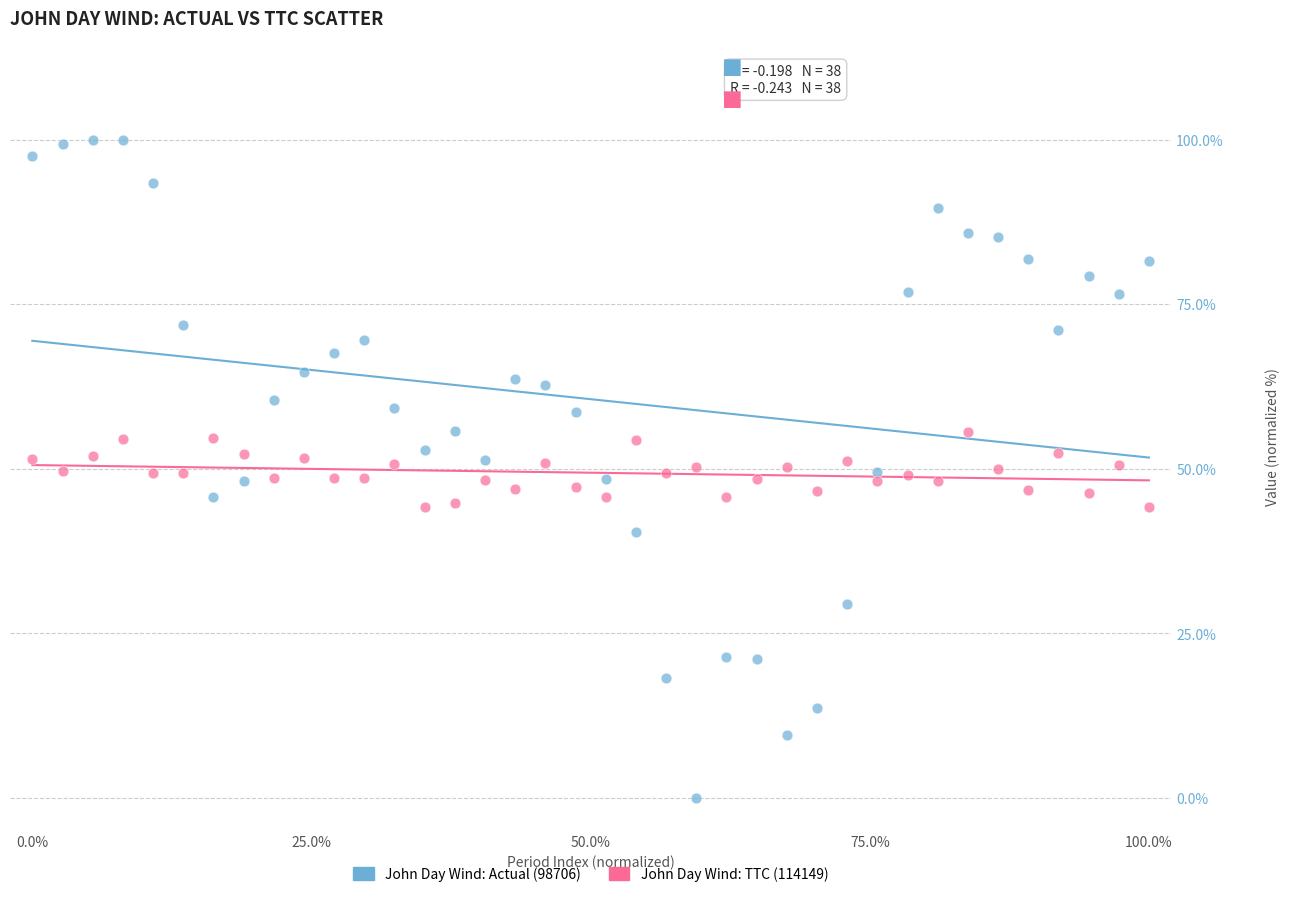

Which series reaches the maximum Y coordinate?

John Day Wind: Actual (98706)